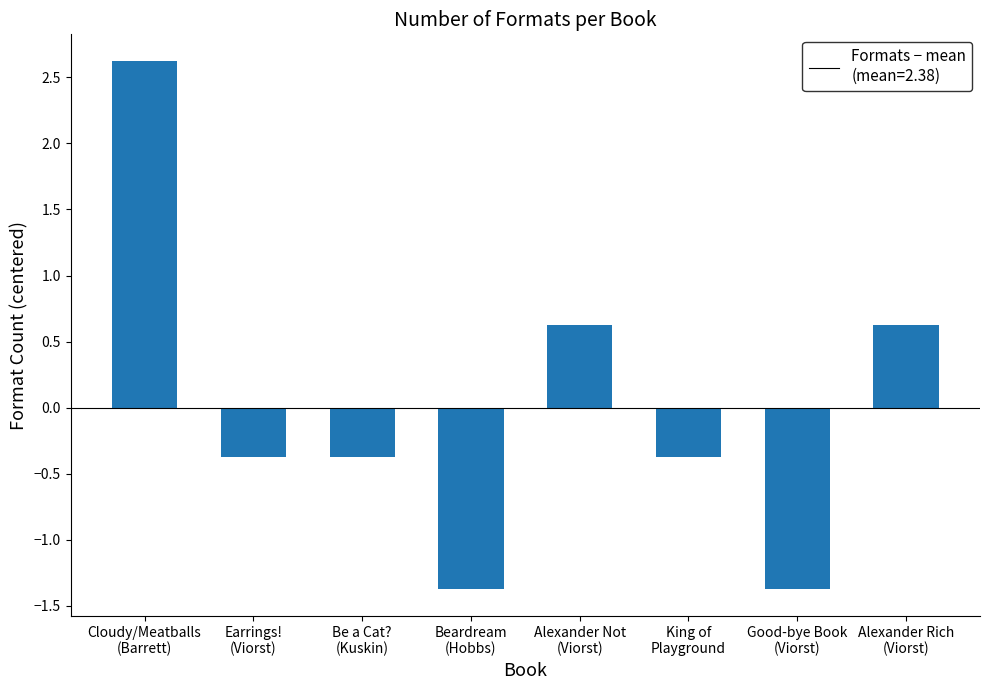

What is the minimum value shown in the chart?

-1.4